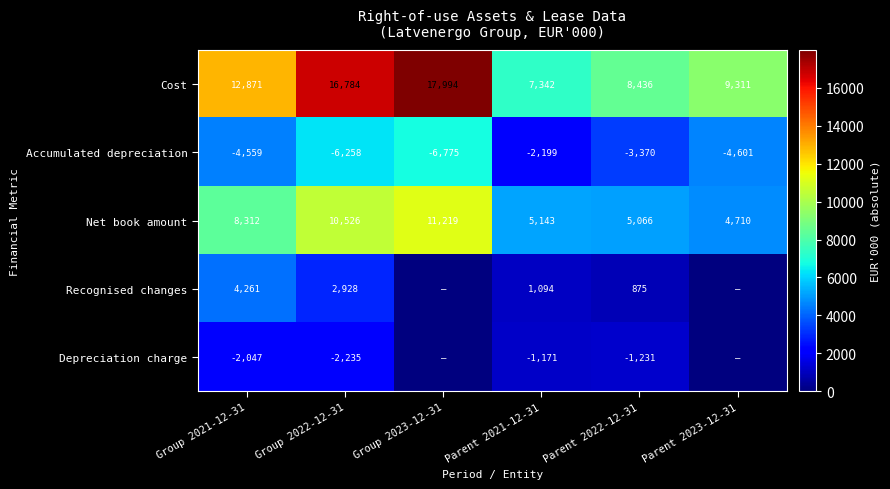

Is the value of Recognised changes at Parent 2021-12-31 greater than the value of Net book amount at Parent 2021-12-31?

No